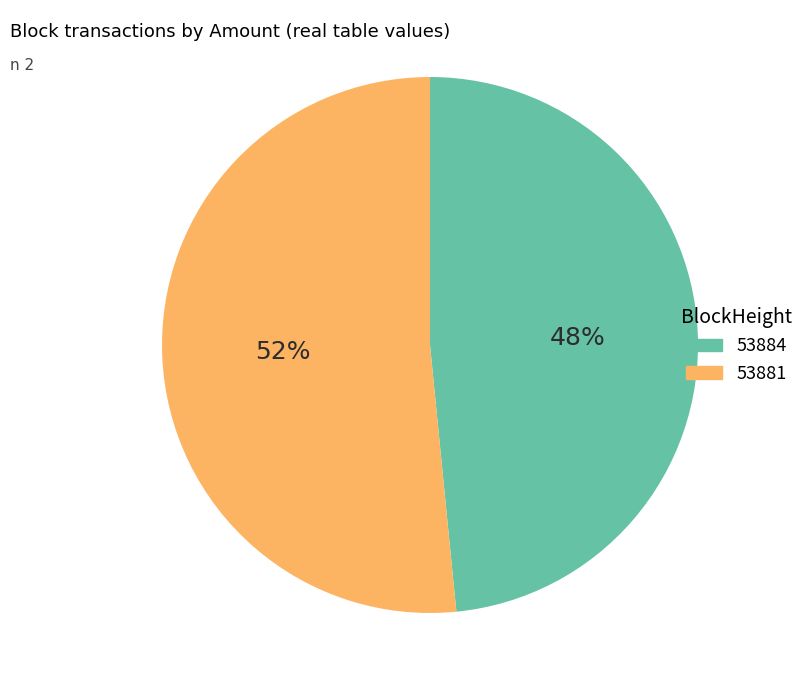

Which slice is the largest?

53881